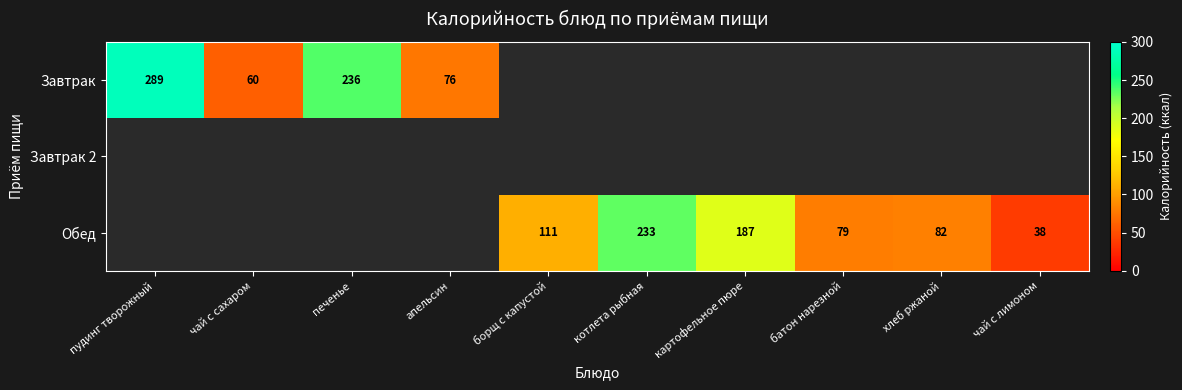

The Завтрак series shows 460 at пудинг творожный. True or false?

False